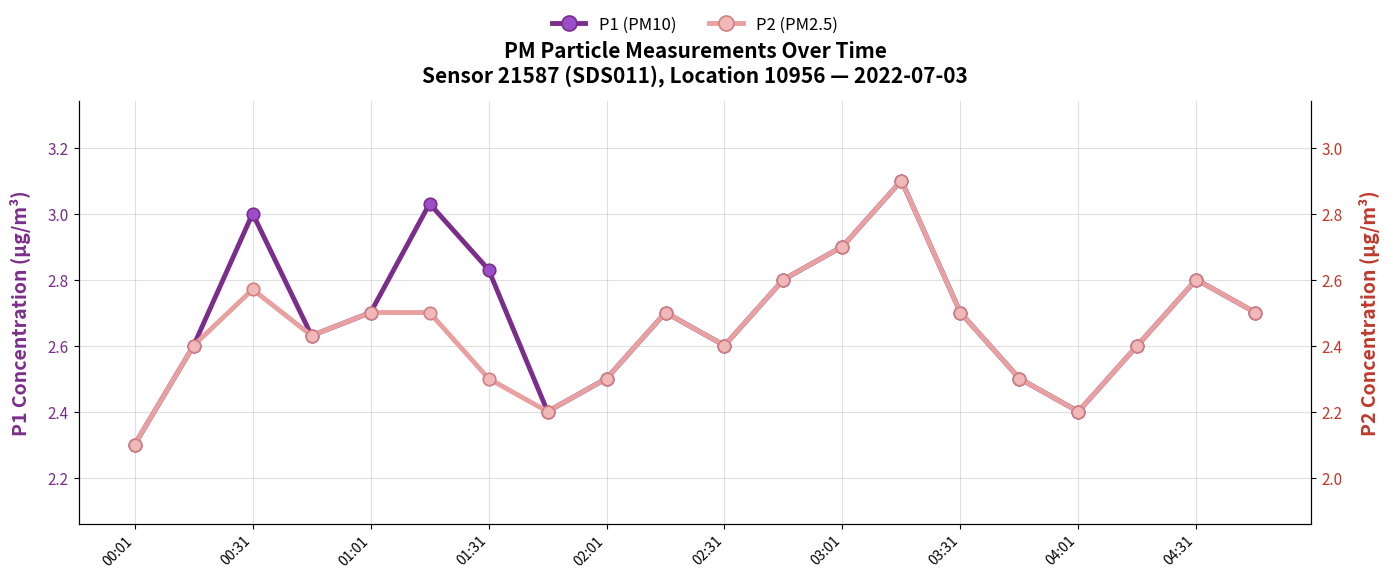

Which series has the largest range (max minus min)?

P1